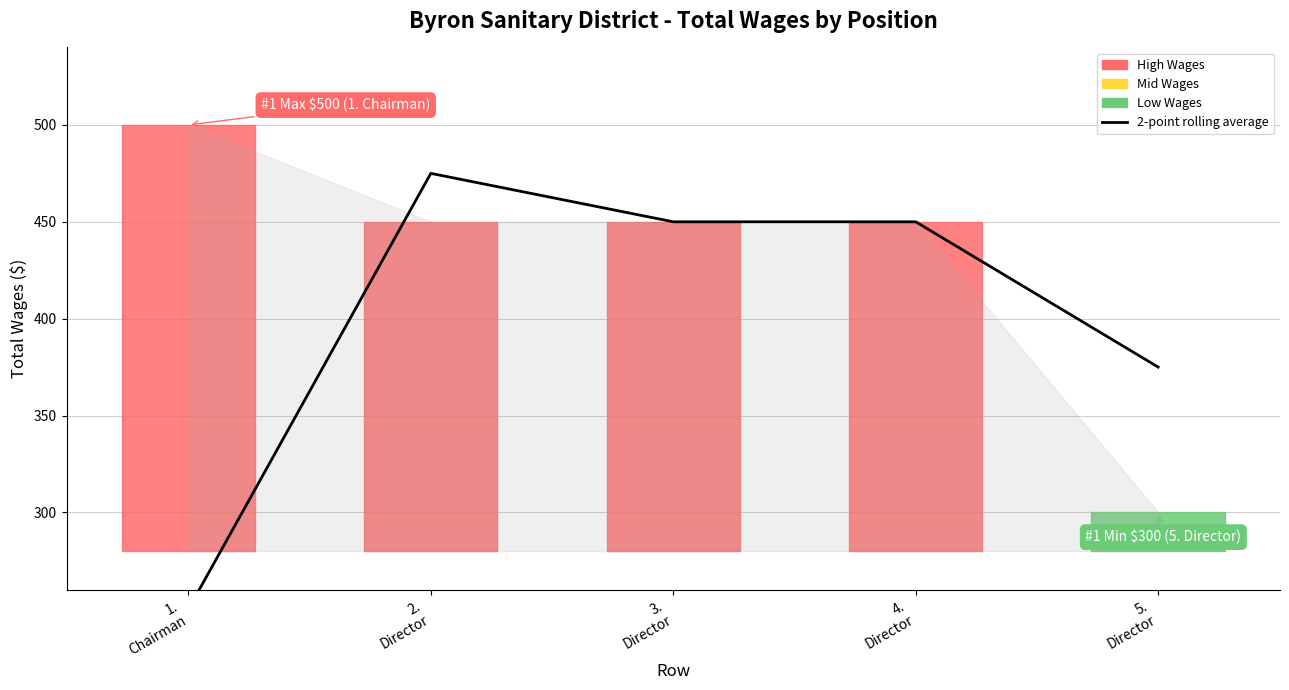

Is it true that the value at 3.
Director is 685?

False